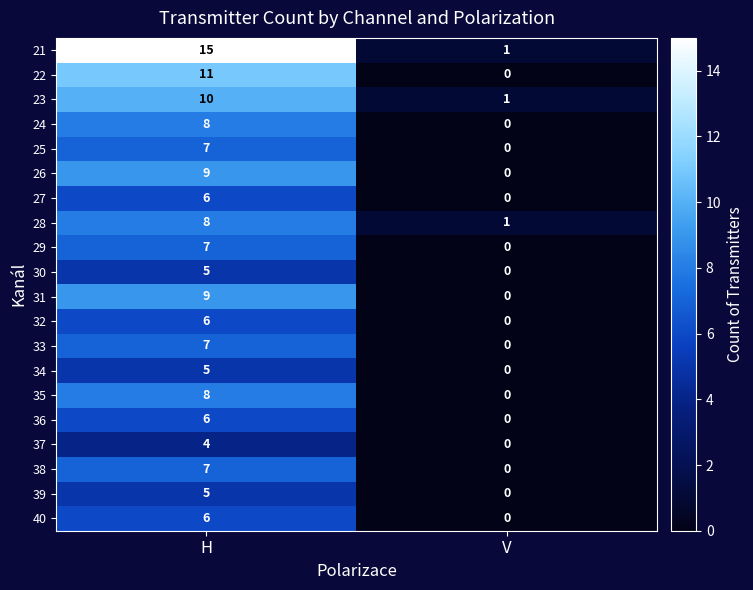

What is the difference between the 24 values at H and V?

8